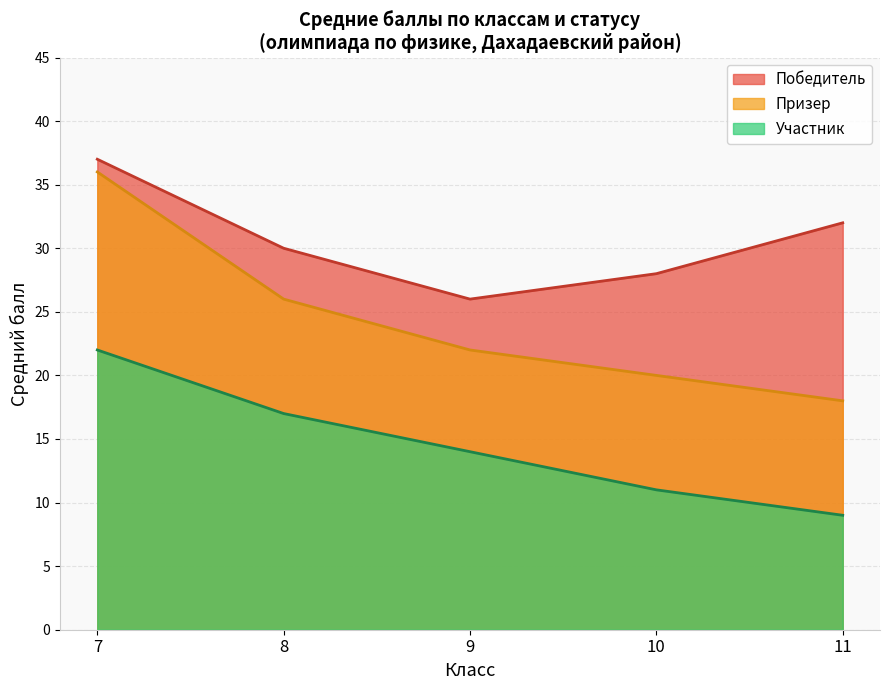

The Призер series shows 50 at 7. True or false?

False